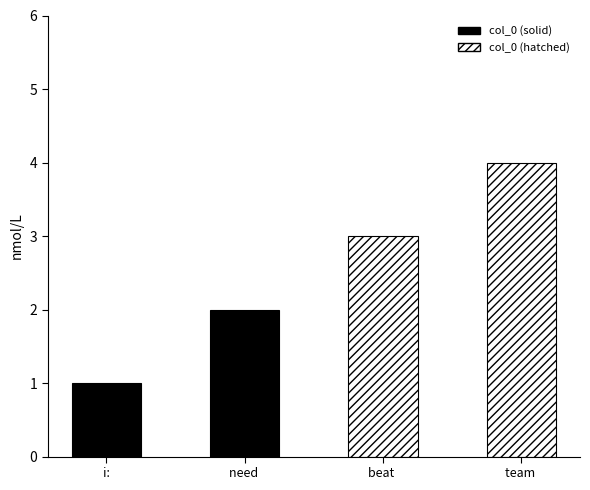

Rank the categories by value from lowest to highest.

i:, need , beat , team 